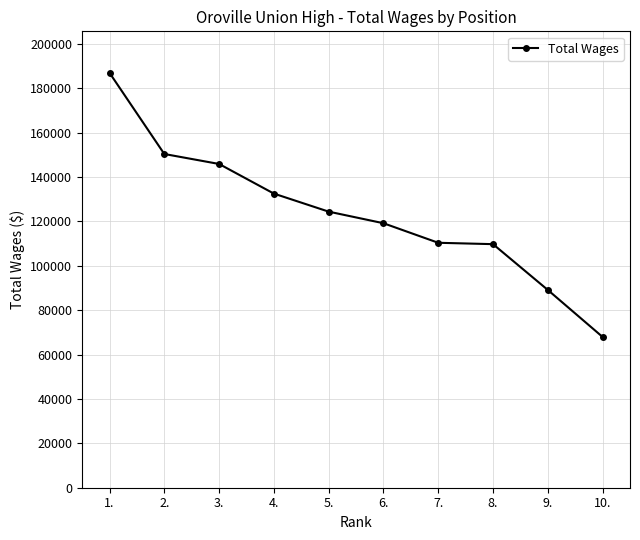

What is the difference between the second highest and second lowest values?

61257